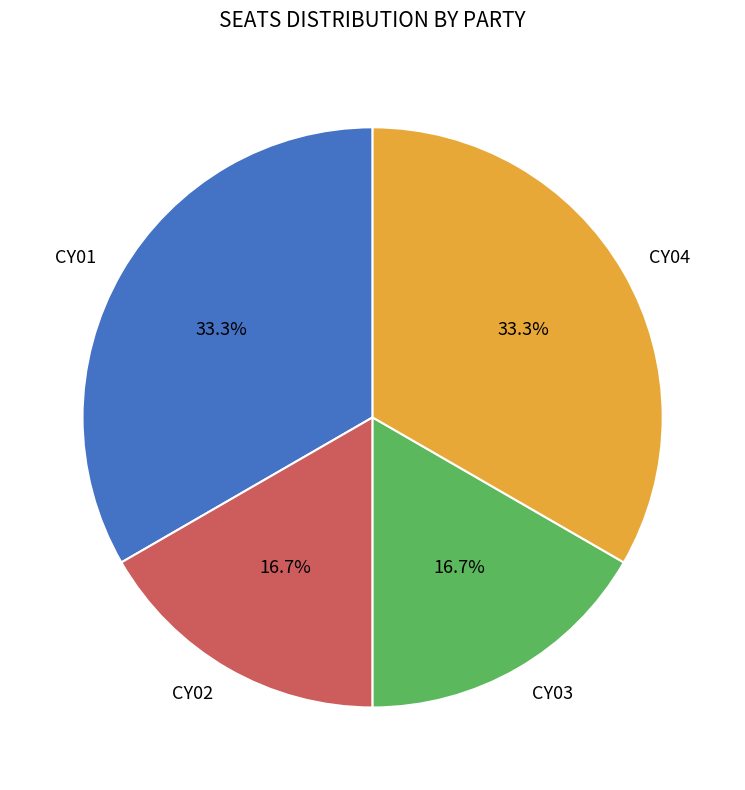

Is it true that CY03 is 17% of the pie?

True